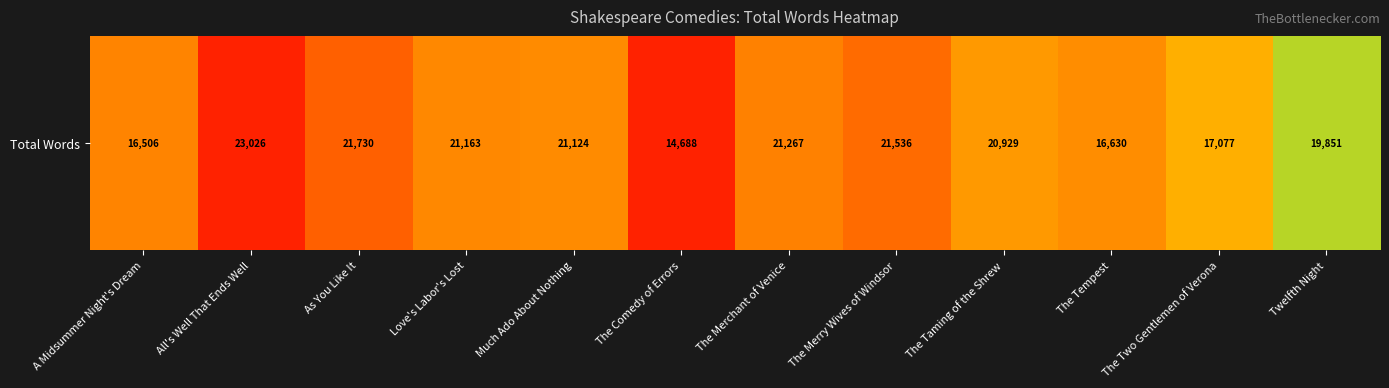

What is the maximum value shown in the chart?

23026